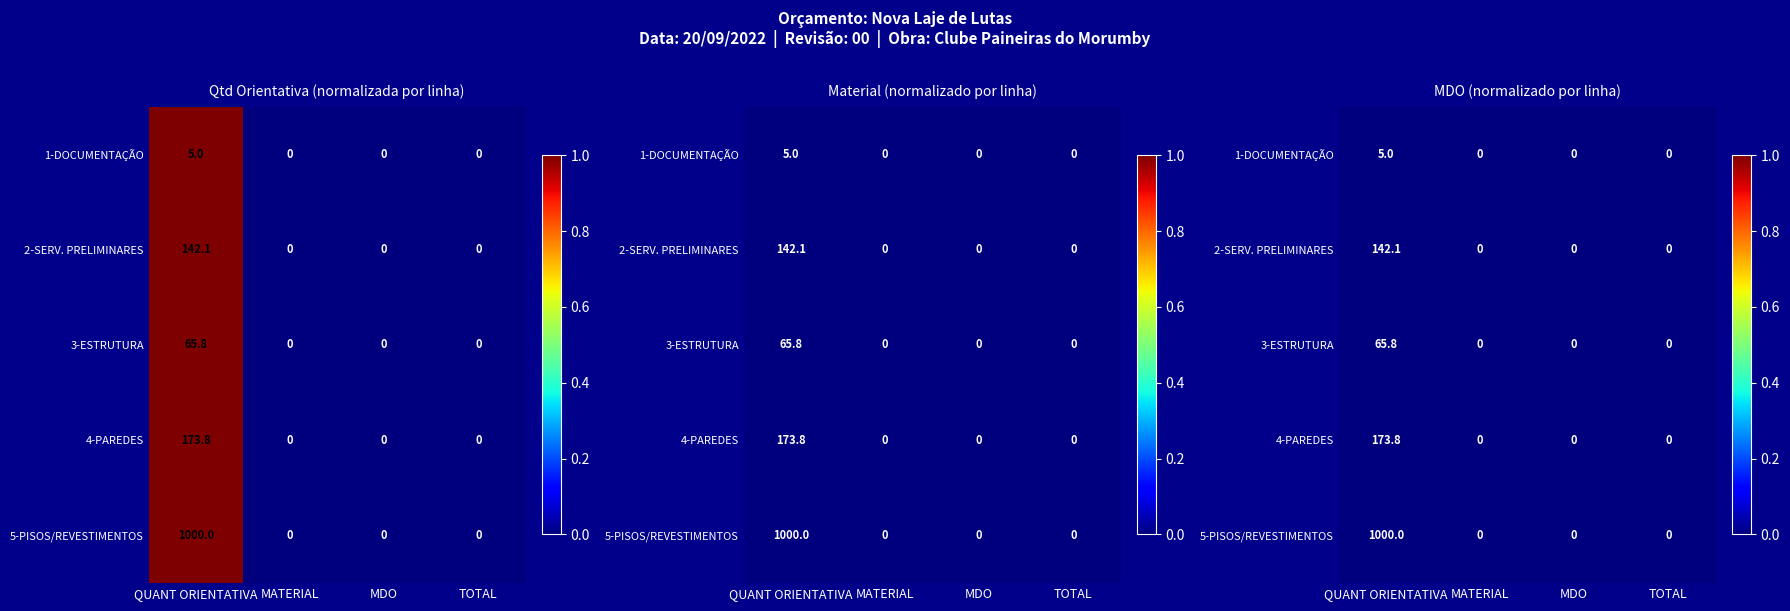

Rank the categories by 4-PAREDES value from highest to lowest.

QUANT ORIENTATIVA, MATERIAL, MDO, TOTAL